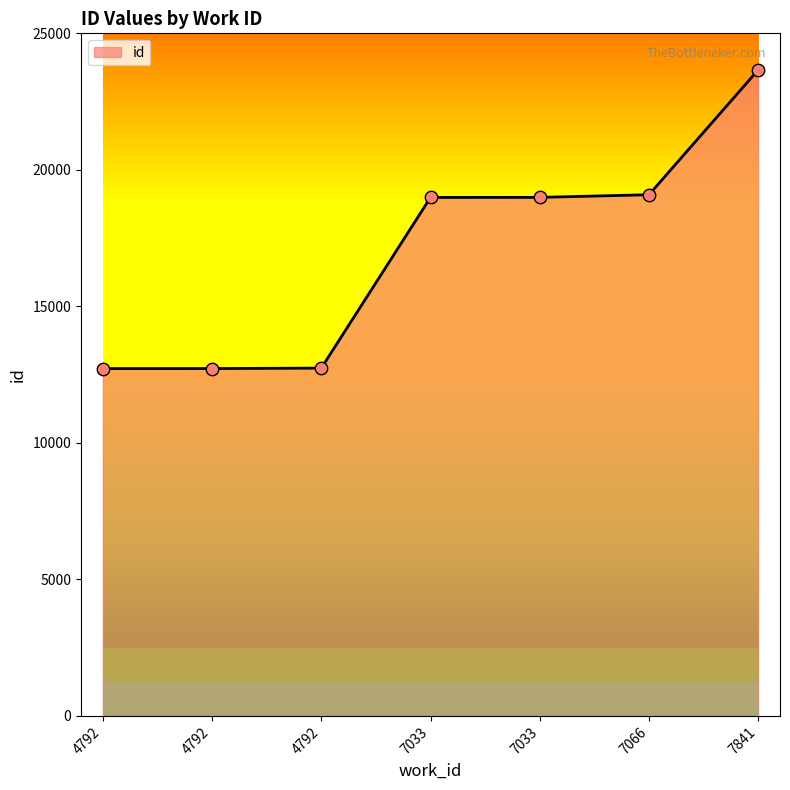

What is the ratio of the value at 7841 to the value at 4792?

1.9